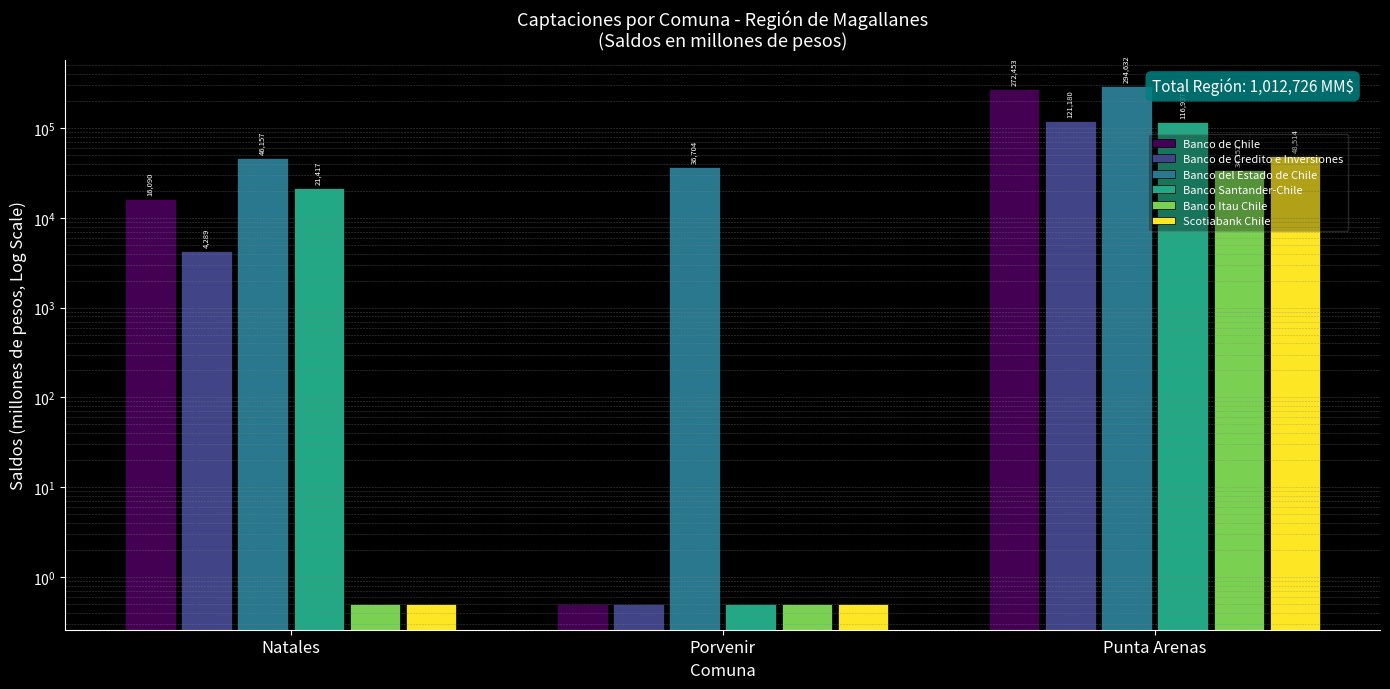

What is the spread (max minus min) of values at Porvenir?

36703.0